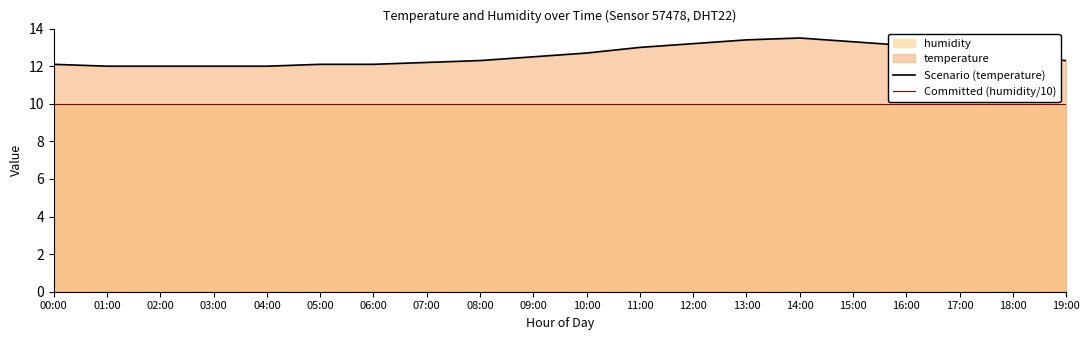

How many data points does each series have?

20